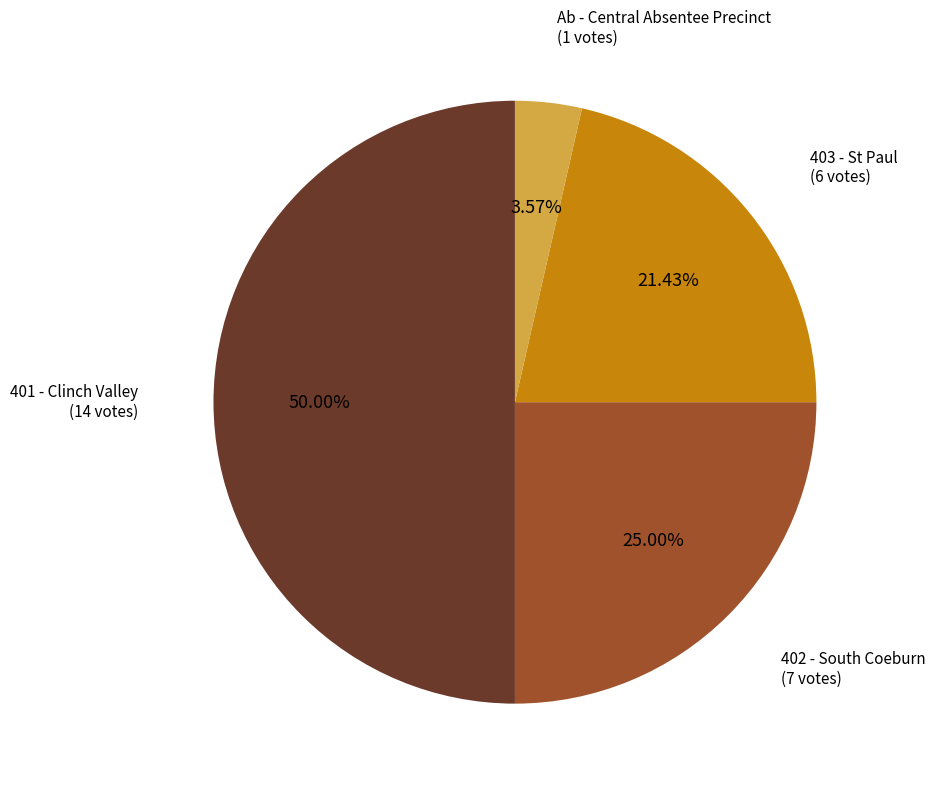

Which slice is the largest?

401 - Clinch Valley